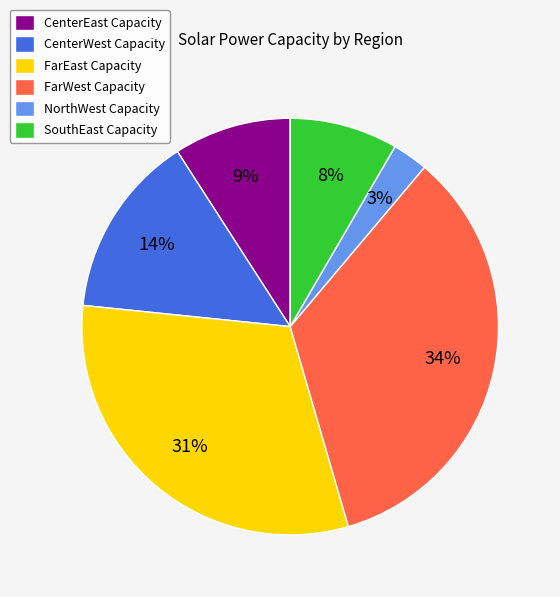

What percentage is the FarWest Capacity slice, to the nearest percent?

34%